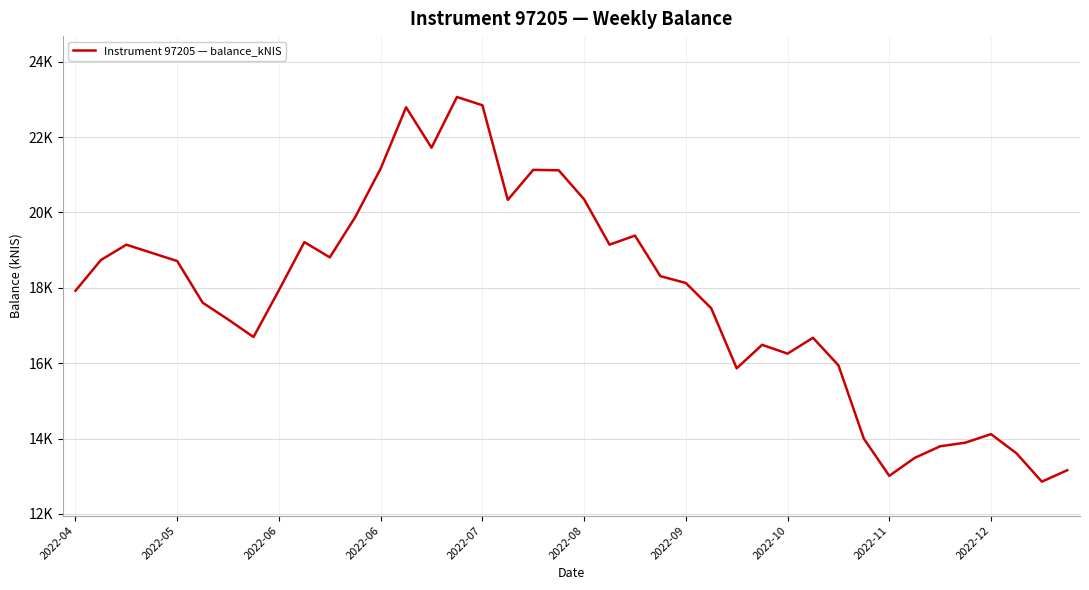

Rank the categories by value from lowest to highest.

38, 32, 39, 33, 37, 34, 35, 31, 36, 26, 30, 28, 27, 29, 2022-10, 2022-09, 25, 2022-08, 2022-04, 2022-11, 24, 23, 2022-07, 2022-05, 10, 2022-06, 2022-06, 21, 2022-12, 22, 11, 17, 20, 19, 18, 12, 14, 13, 16, 15